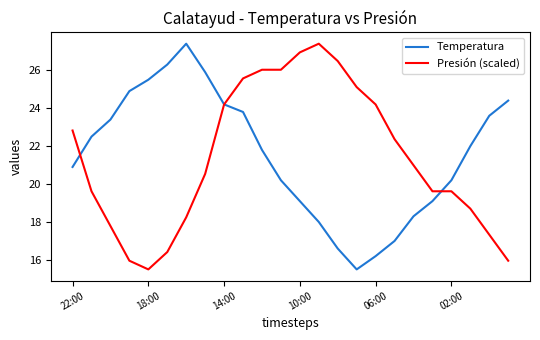

What is the minimum value shown in the chart?

15.5